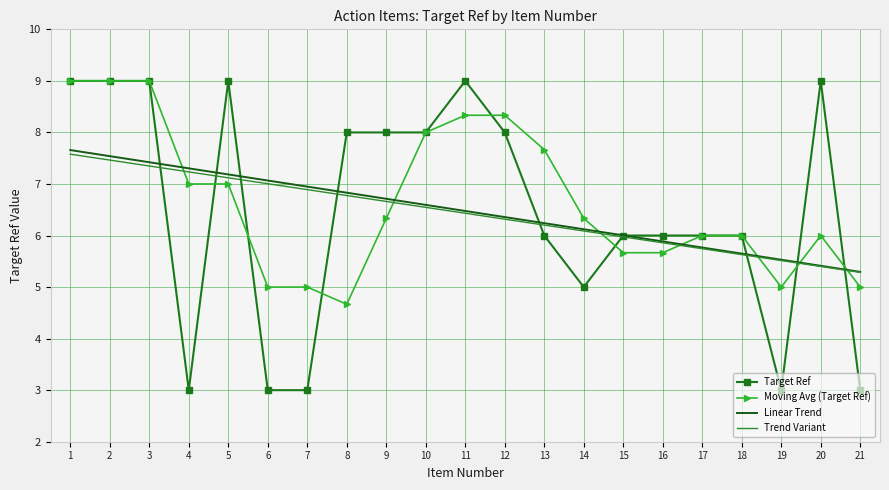

Which series changed the most between 12 and 21?

Target Ref